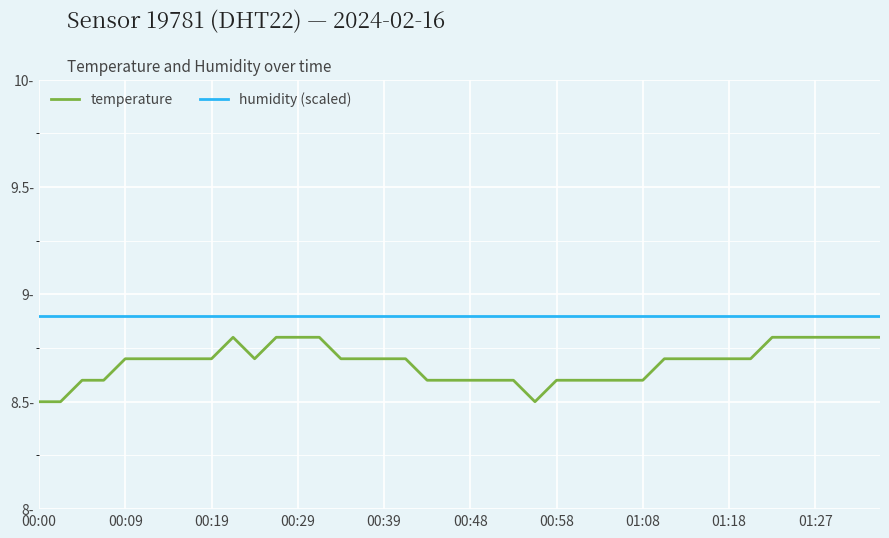

What are all the series names shown in the legend?

temperature, humidity (scaled)